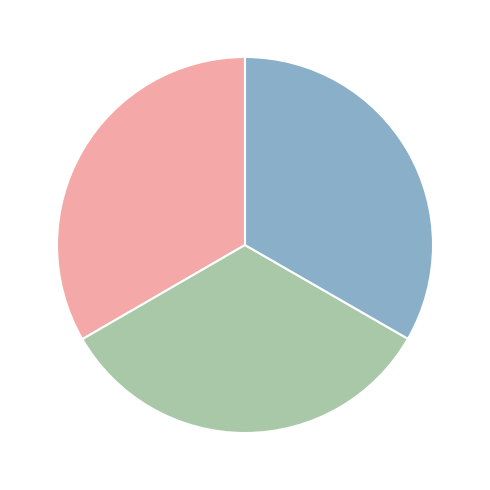

Does any single category account for the majority?

No